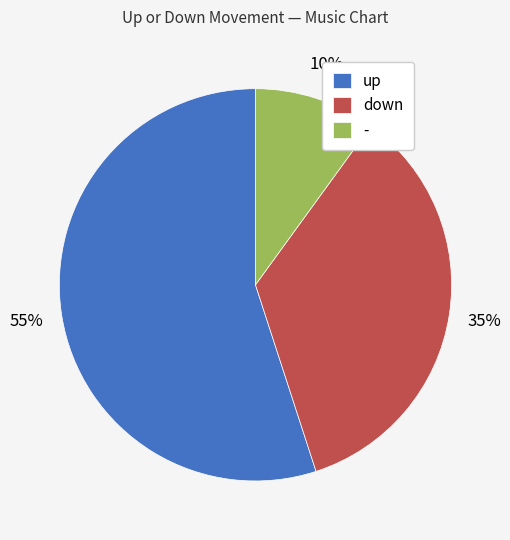

Approximately how many times larger is the value at down compared to up?

0.6